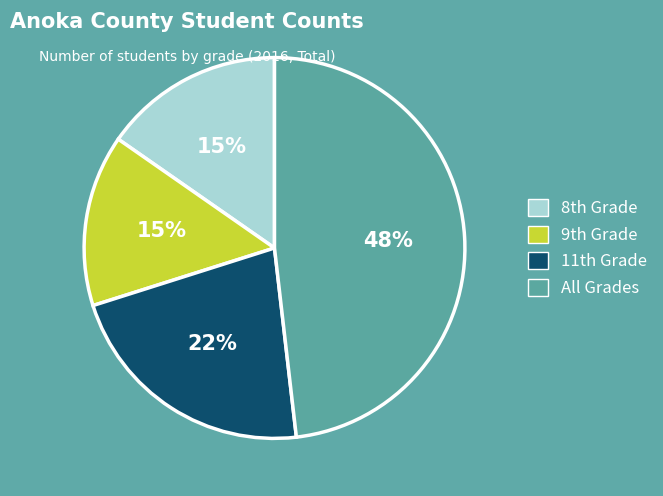

Which slice is the largest?

All Grades